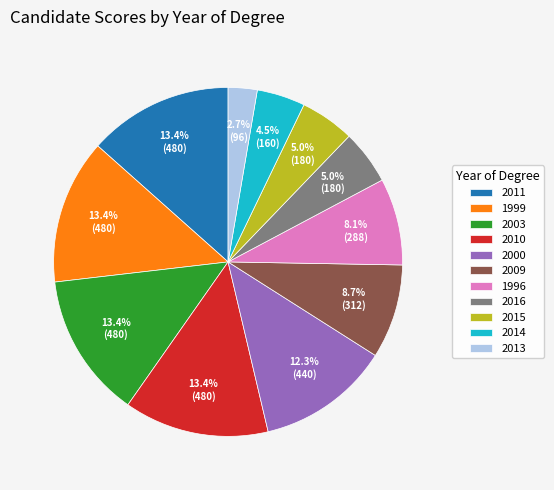

The 2013 slice represents 3% of the pie. True or false?

True